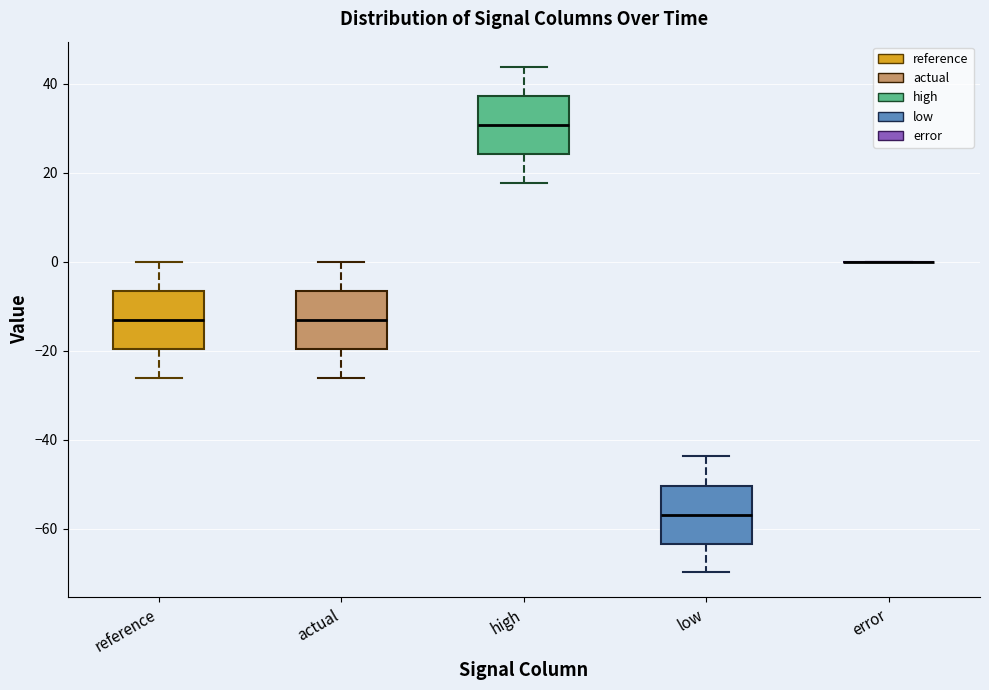

Reading left to right, read every box against the y-axis: the position of its median line, the range the box covers, and the ends of its whiskers. The values are not printed on the chart, so give them approximately, as read against the axis.

reference: median -14, box -20 to -6, whiskers -26 to 0
actual: median -14, box -20 to -6, whiskers -26 to 0
high: median 30, box 24 to 38, whiskers 18 to 44
low: median -56, box -64 to -50, whiskers -70 to -44
error: box collapsed to a line at 0, whiskers 0 to 0